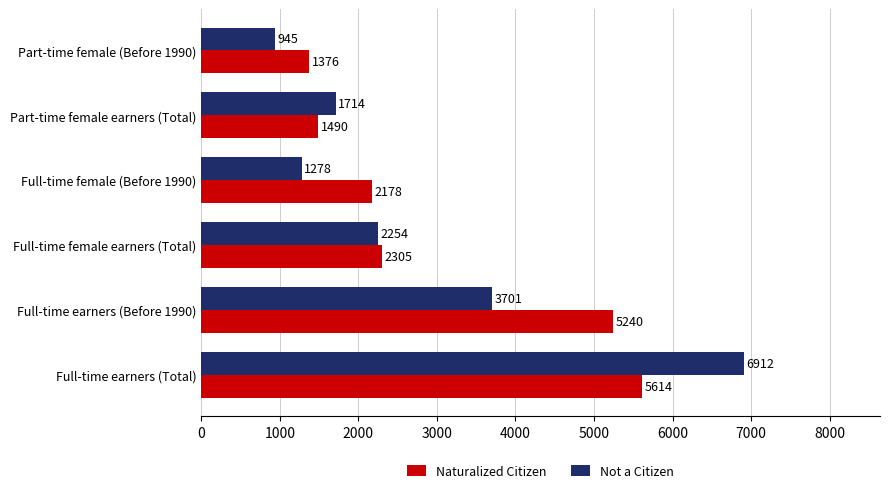

Rank the series at Full-time earners (Total) from highest to lowest value.

Not a Citizen, Naturalized Citizen